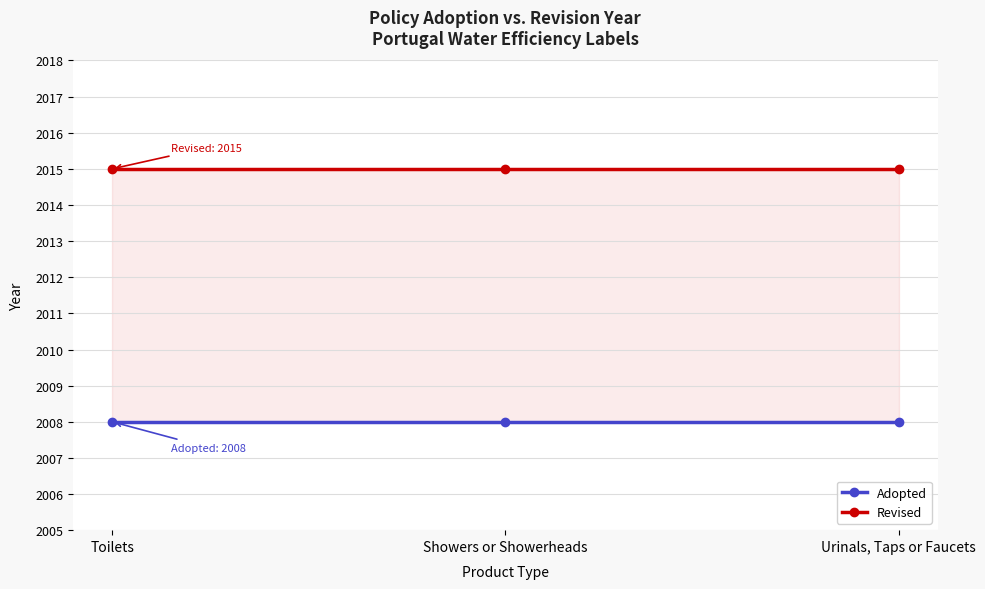

Which category has the highest value in the Adopted series?

Toilets